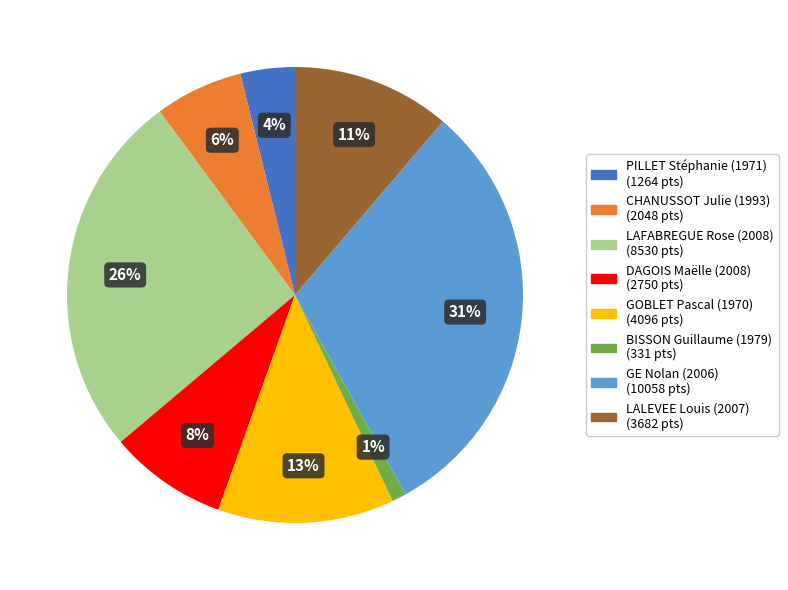

To the nearest percent, what is the difference between the DAGOIS Maëlle (2008) and LAFABREGUE Rose (2008) slice percentages?

18%